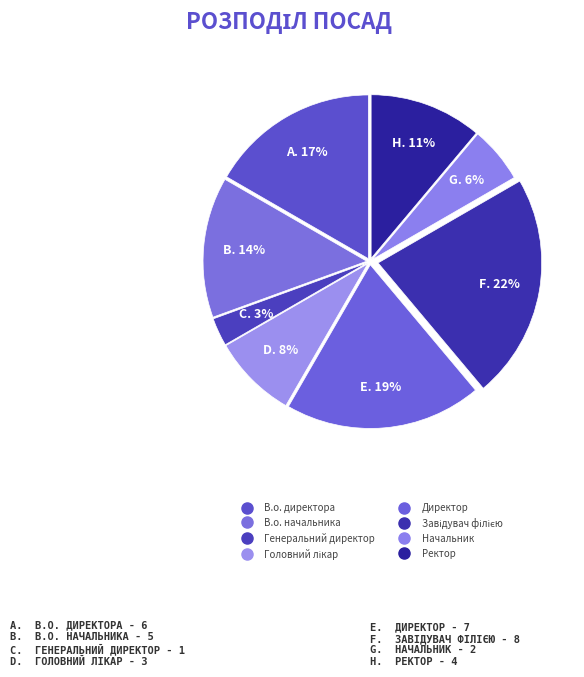

What percentage do В.о. директора and Директор together represent?

36.1%